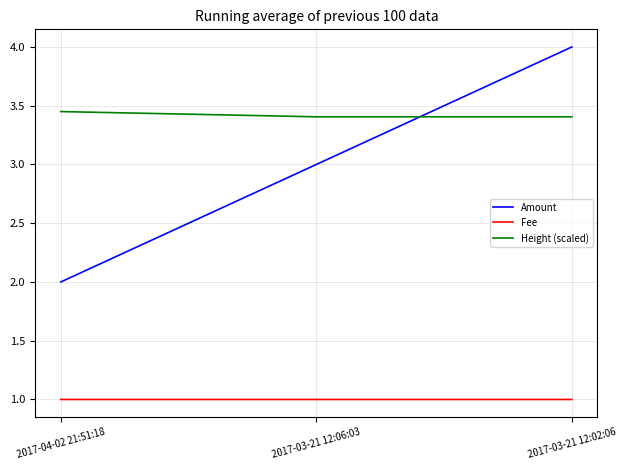

The value of Height (scaled) at 2017-03-21 12:06:03 is 1.2. True or false?

False